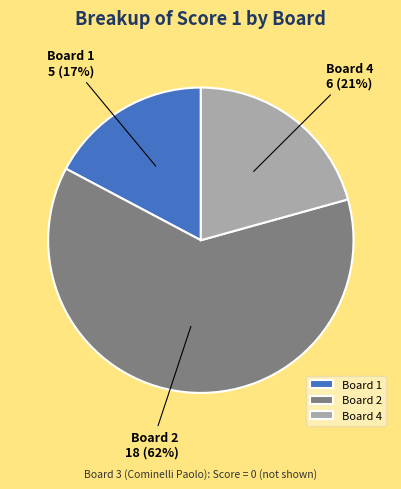

Which category accounts for the majority?

Board 2